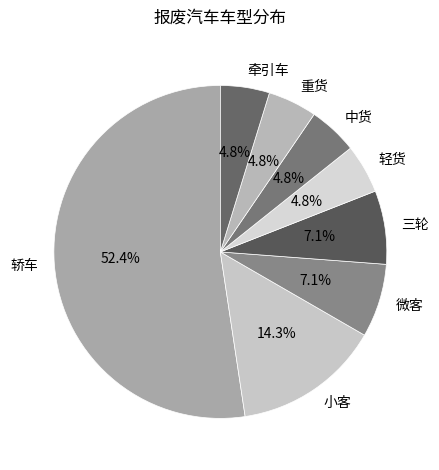

Is the sum of 三轮 and 微客 greater than half?

No